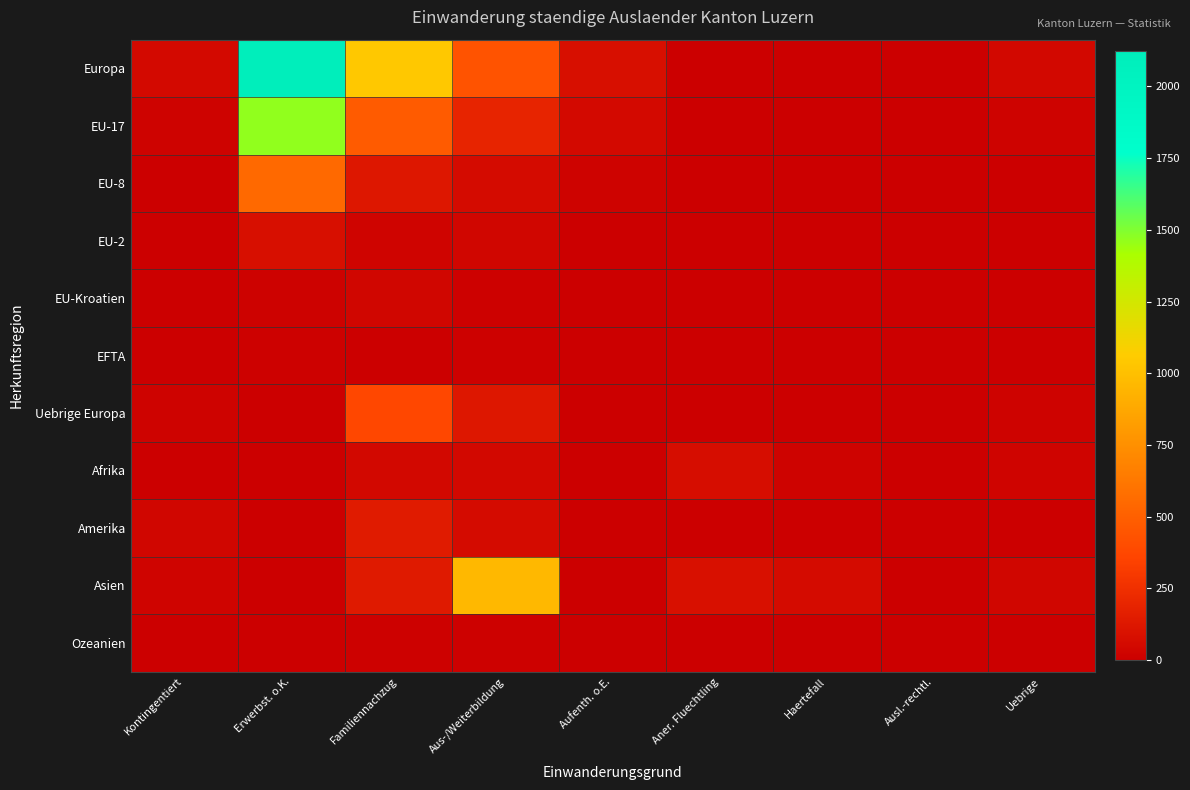

Which series has the widest spread of values?

Europa